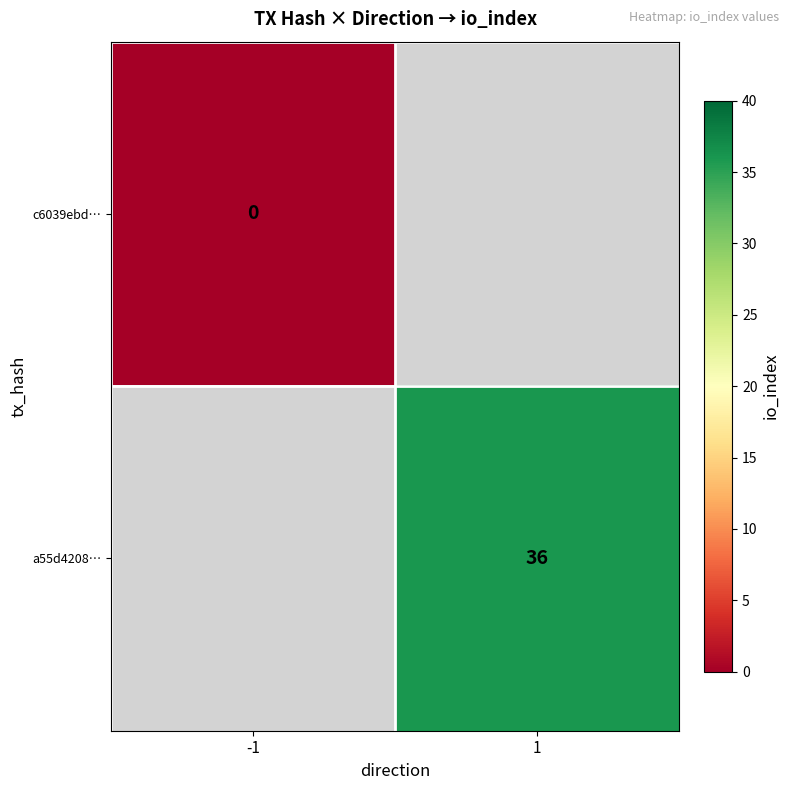

True or false: a55d4208… has a value of 36 at 1.

True